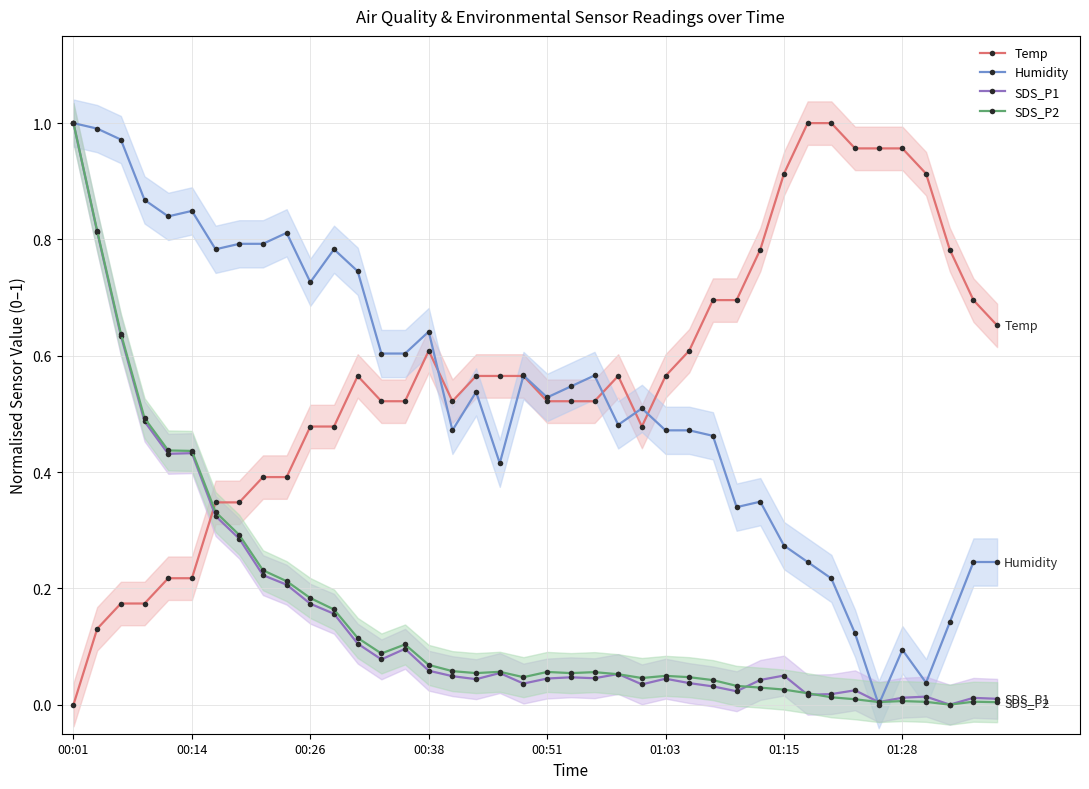

How many values in Humidity are above zero?

39